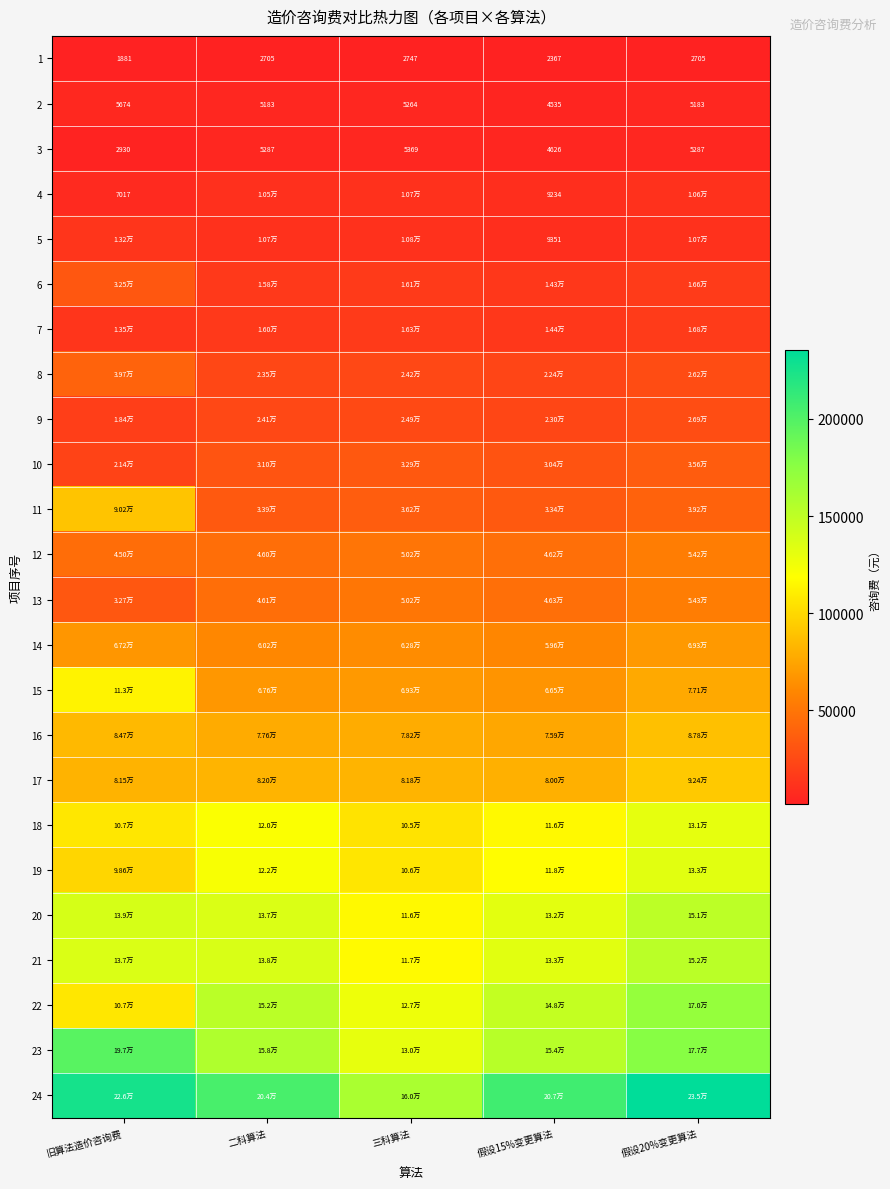

True or false: 18 has a value of 21489.0 at 三科算法.

False